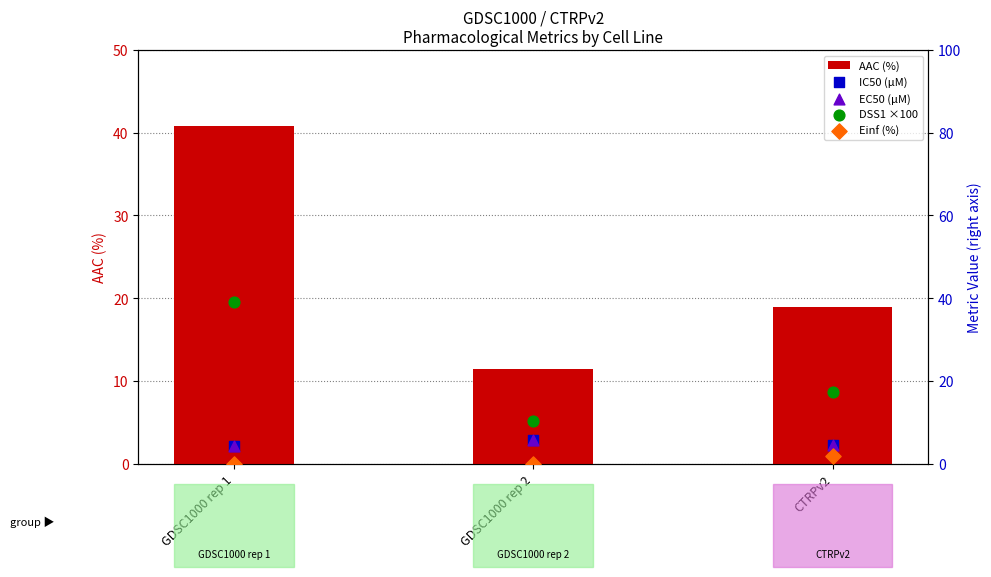

Which series contains the highest Y value?

AAC (%)